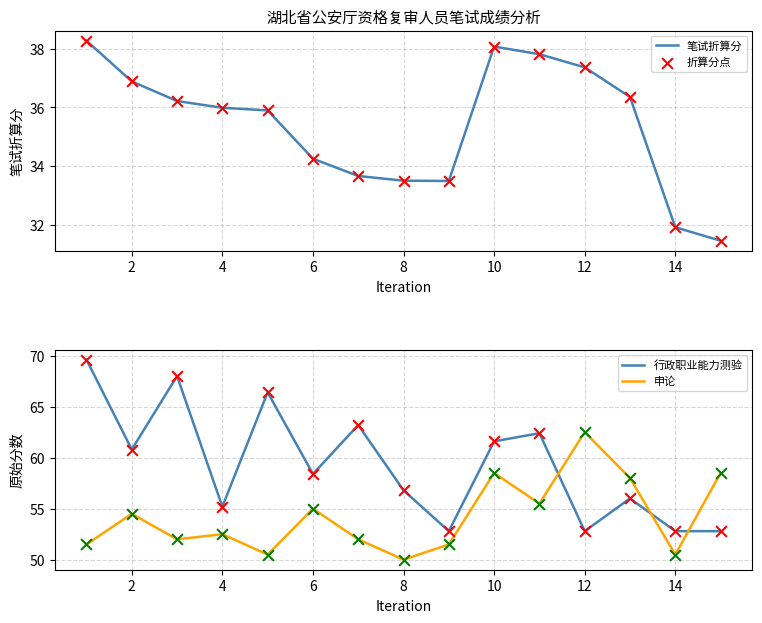

True or false: 申论 has a value of 55.0 at 6.

True